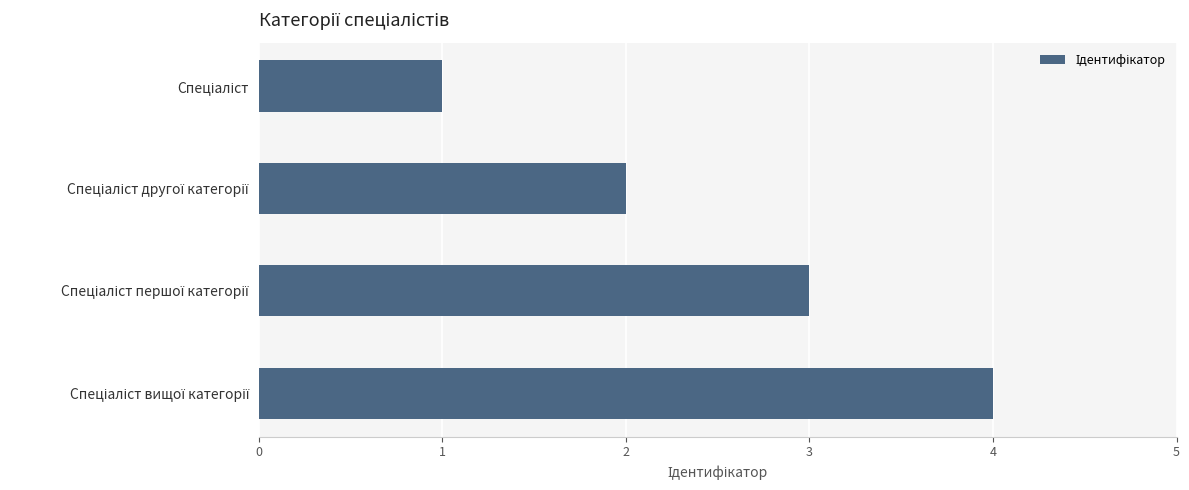

What is the maximum value shown in the chart?

4